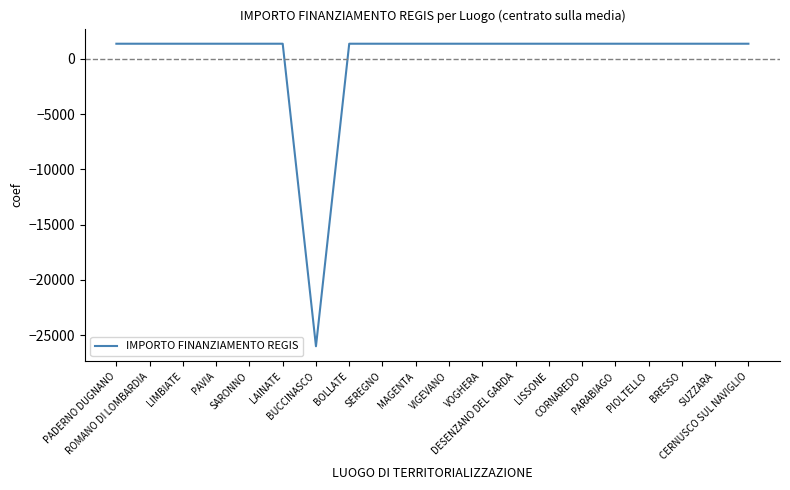

True or false: the data shows 387.8 at CORNAREDO.

False